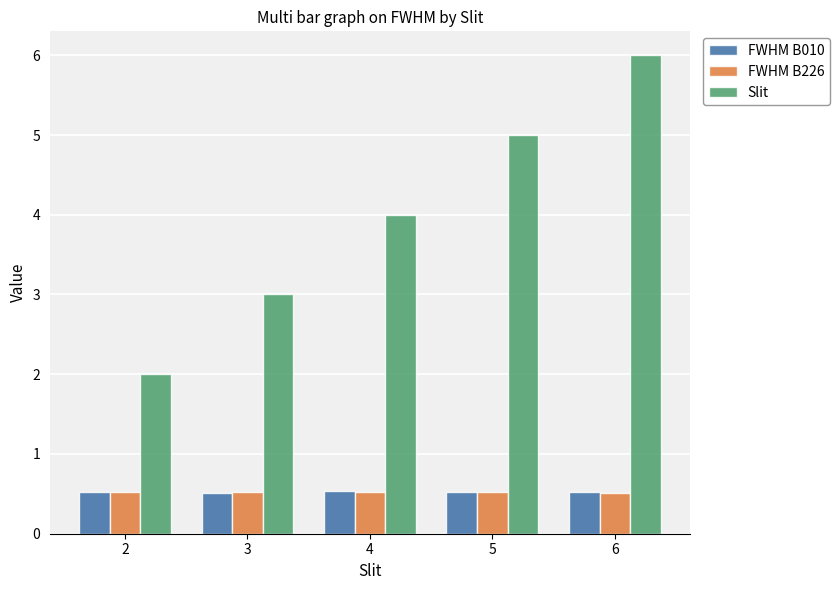

Which series has the largest range (max minus min)?

Slit